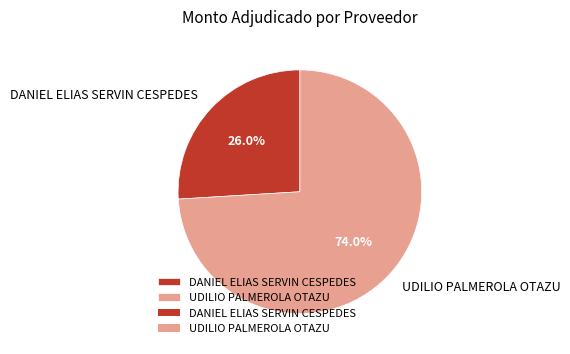

Is there any slice that represents more than half of the pie?

Yes